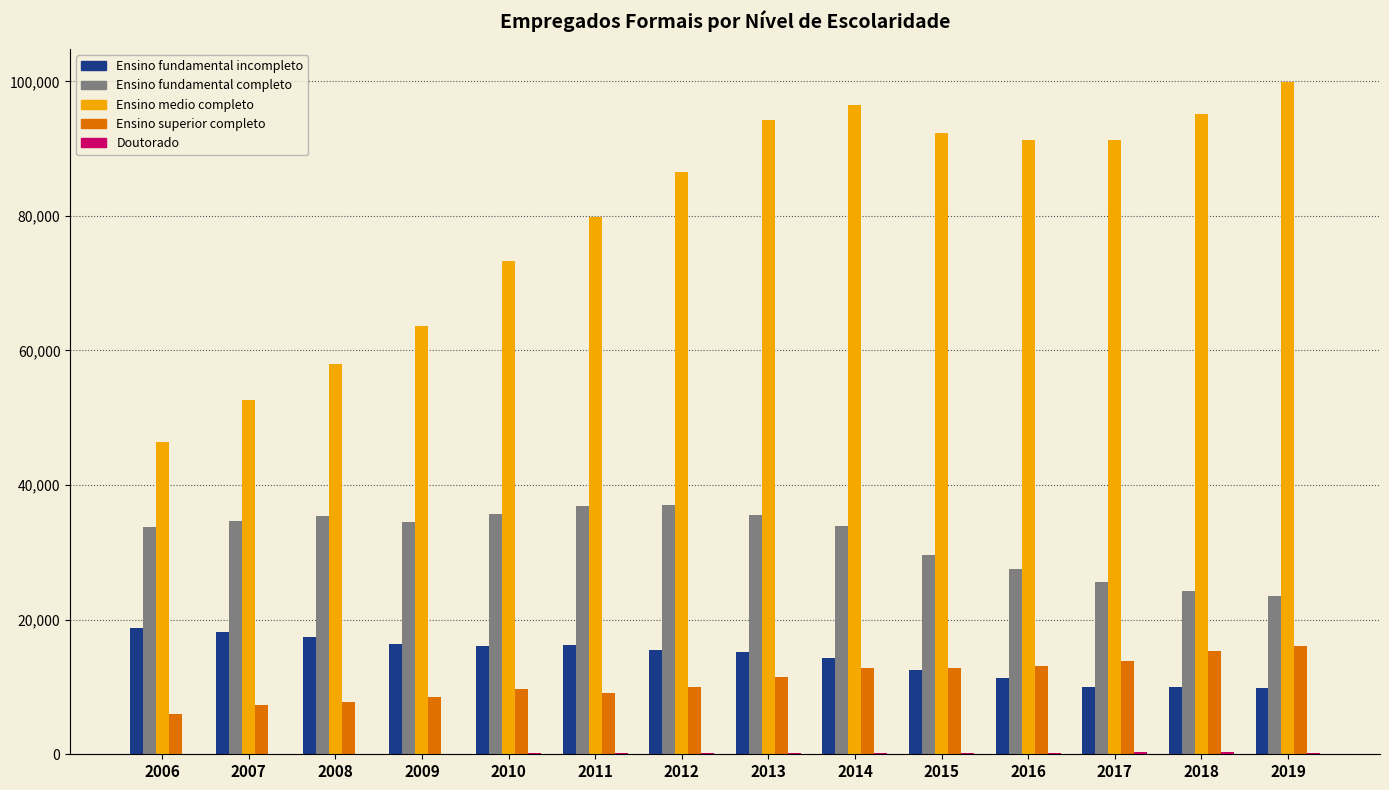

Count the number of data series in this chart.

5